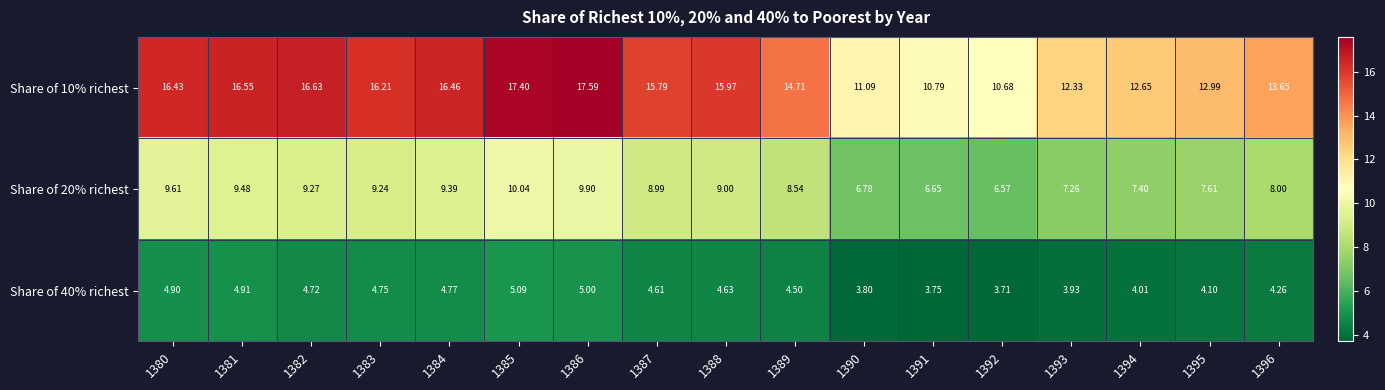

List the series in order of their overall mean, lowest first.

Share of 40% richest, Share of 20% richest, Share of 10% richest